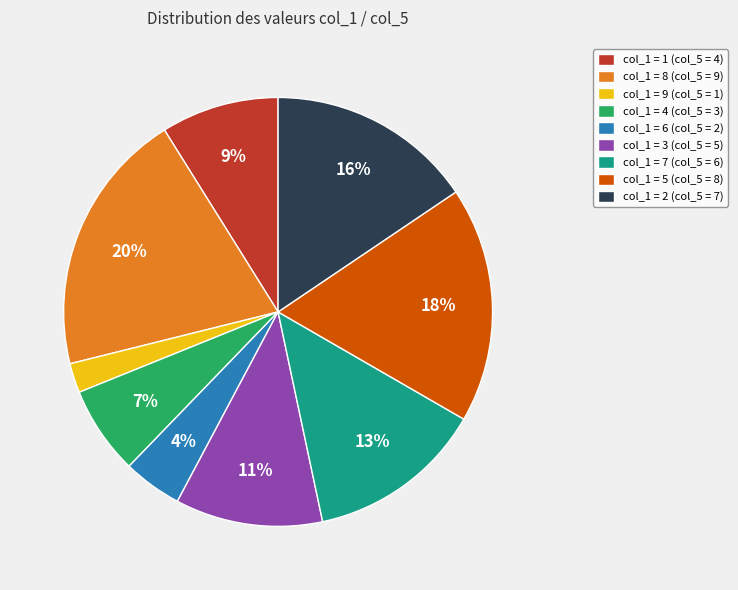

To the nearest percent, what is the difference between the col_1 = 7 (col_5 = 6) and col_1 = 3 (col_5 = 5) slice percentages?

2%